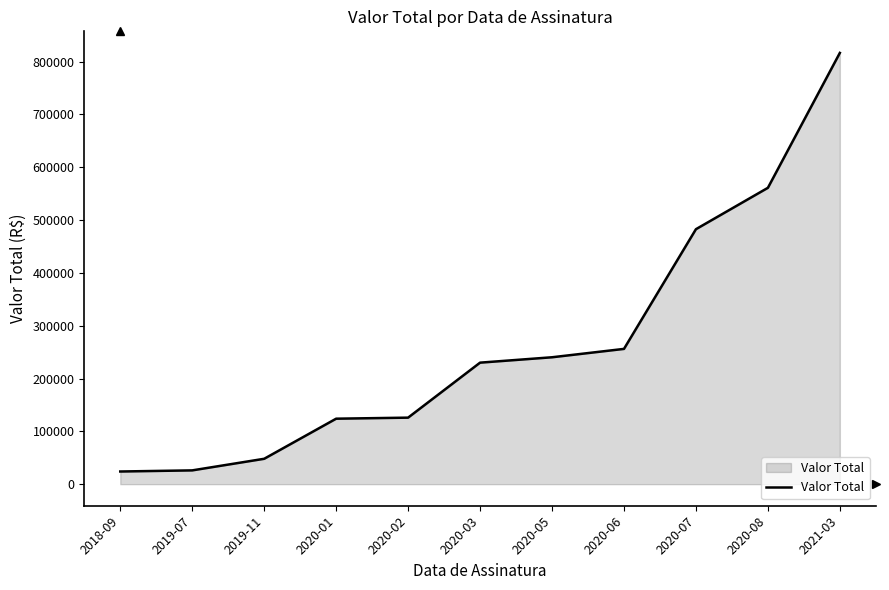

What is the greatest value displayed?

816452.5